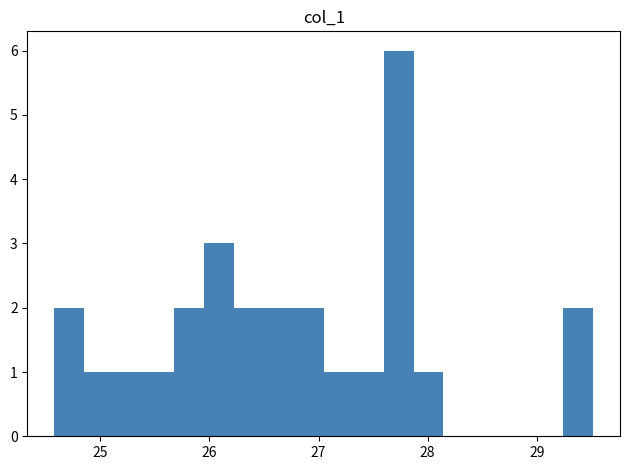

Around what value on the x-axis is the tallest bar? Give the approximate position of its centre, as read against the axis.

27.7